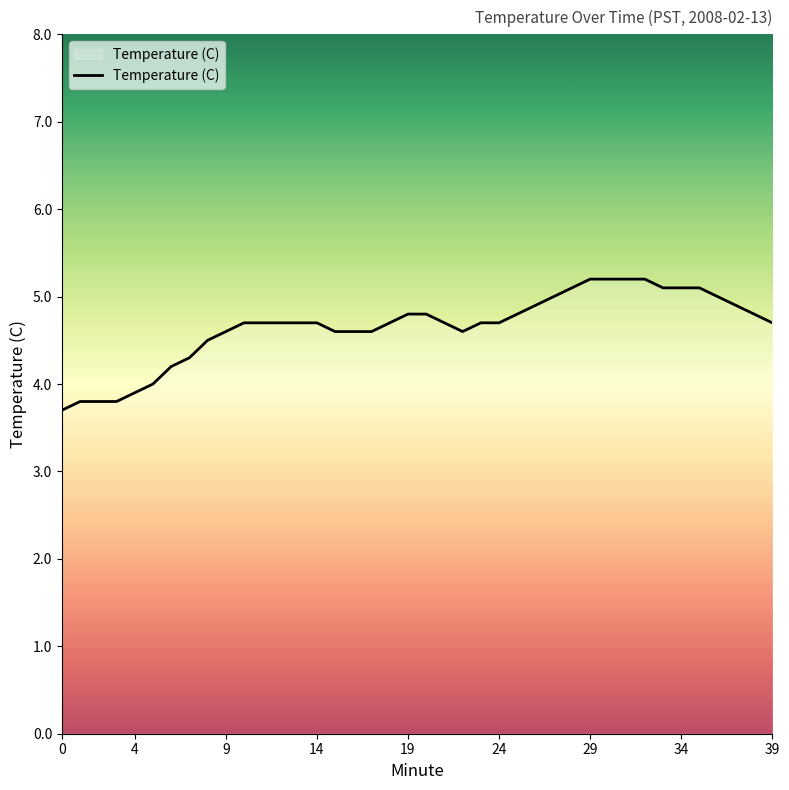

What is the greatest value displayed?

5.2